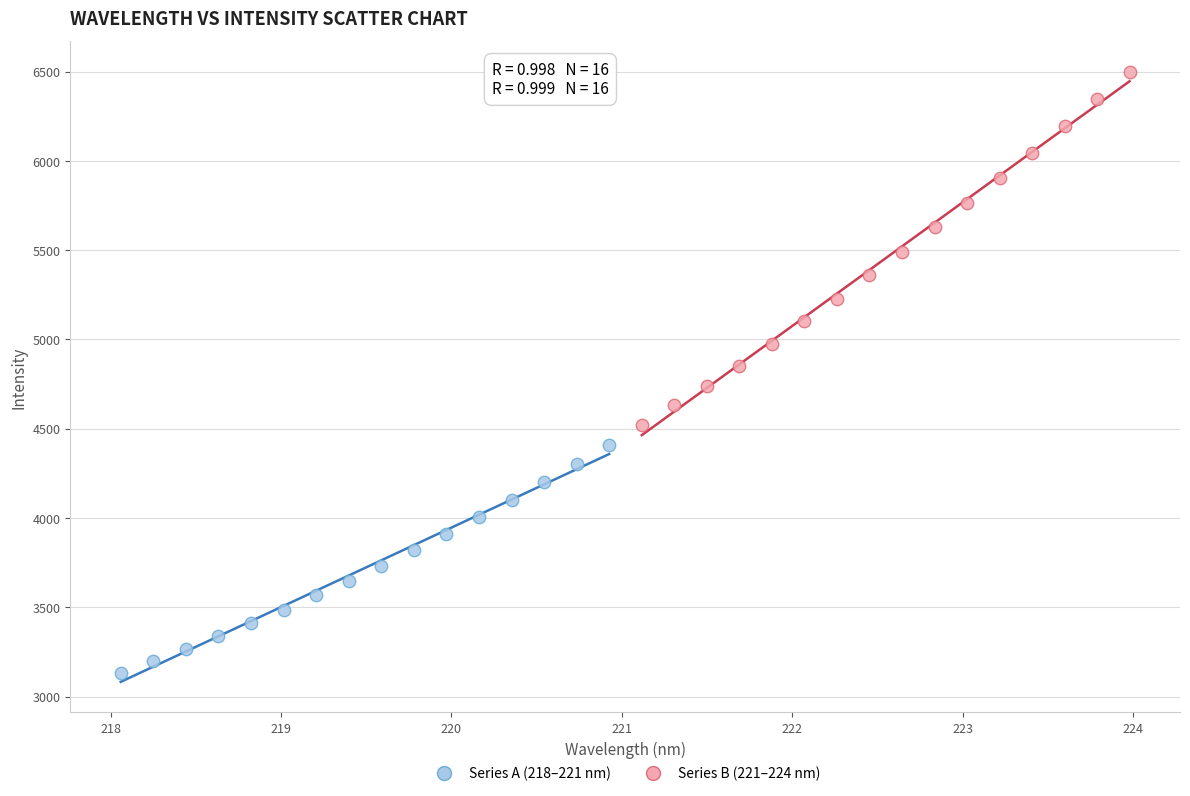

Which series contains the highest Y value?

Series B (221–224 nm)